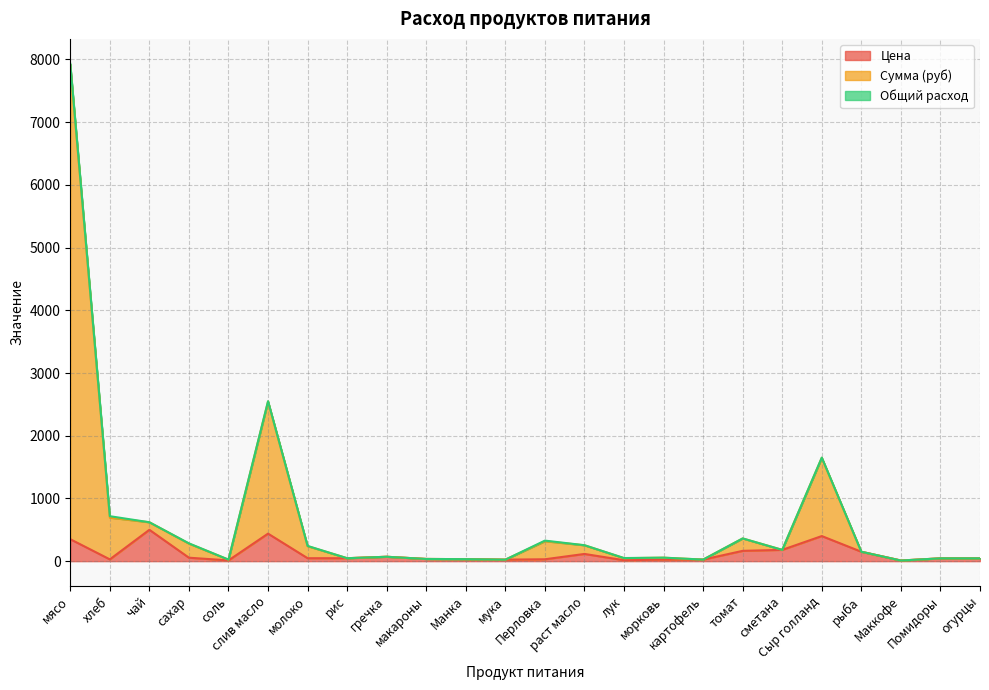

At which category is the sum across all series the highest?

мясо